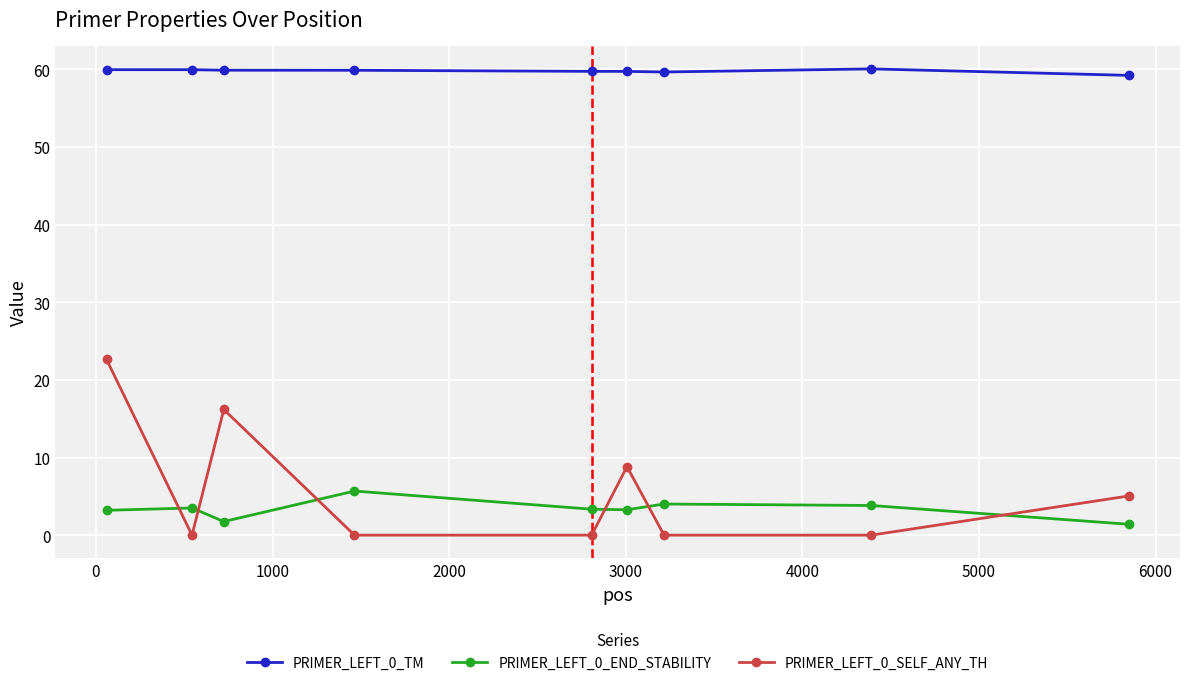

How many intersections are there between PRIMER_LEFT_0_END_STABILITY and PRIMER_LEFT_0_SELF_ANY_TH?

6